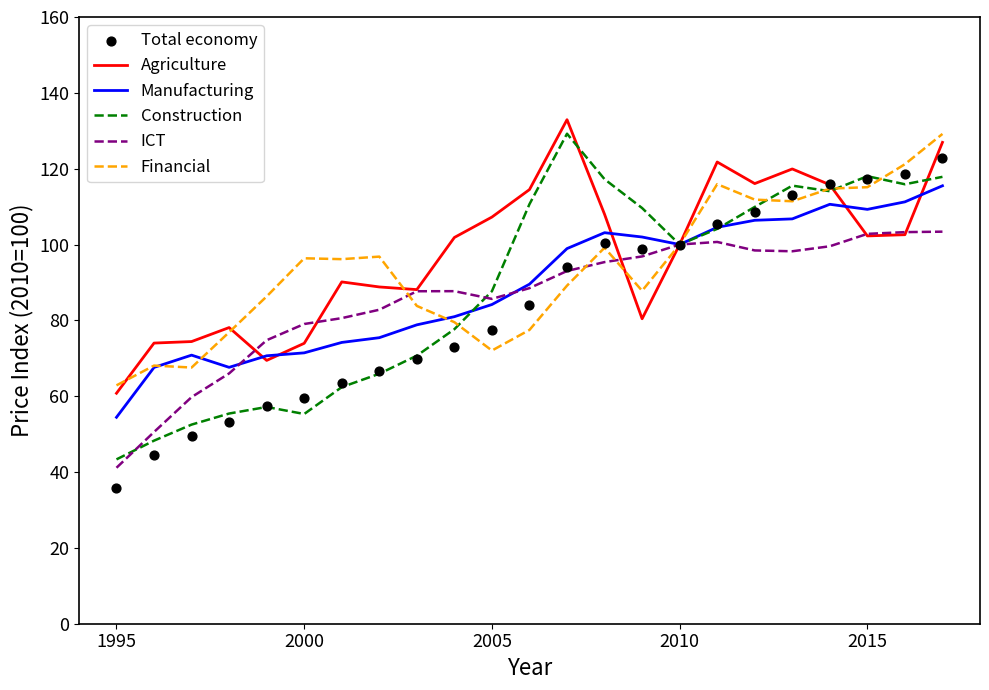

Which series contains the lowest Y value?

Total economy